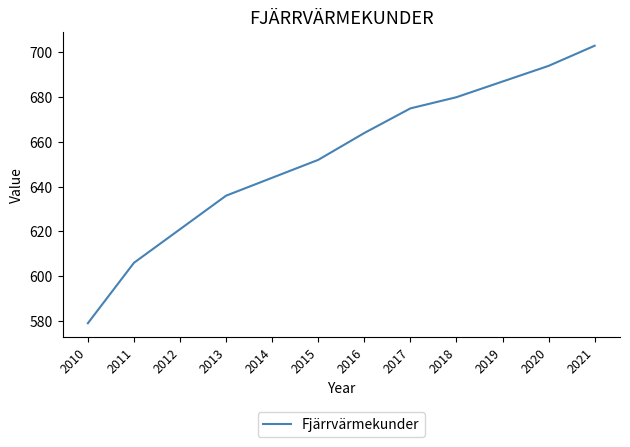

Is it true that the value at 2012 is 621?

True